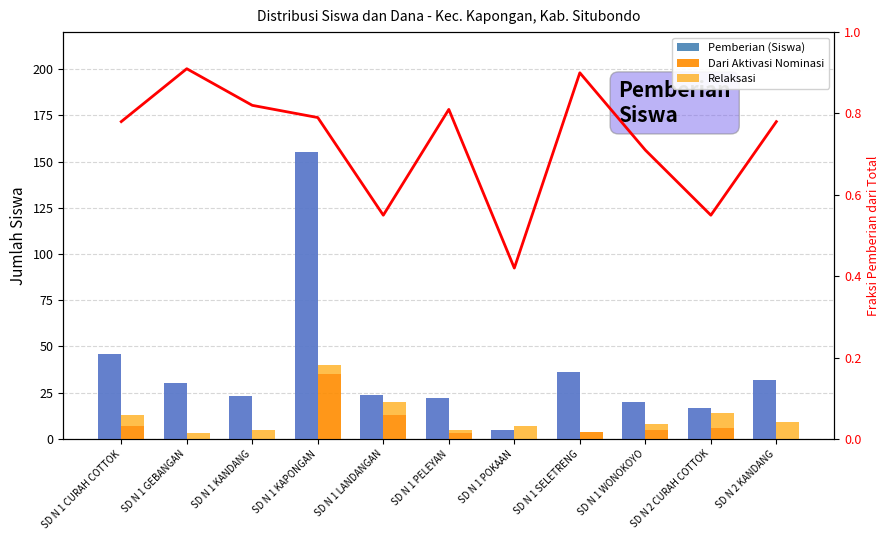

Is the value of Fraksi Pemberian/Disalurkan at SD N 2 KANDANG greater than the value of Pemberian (Siswa) at SD N 1 WONOKOYO?

No